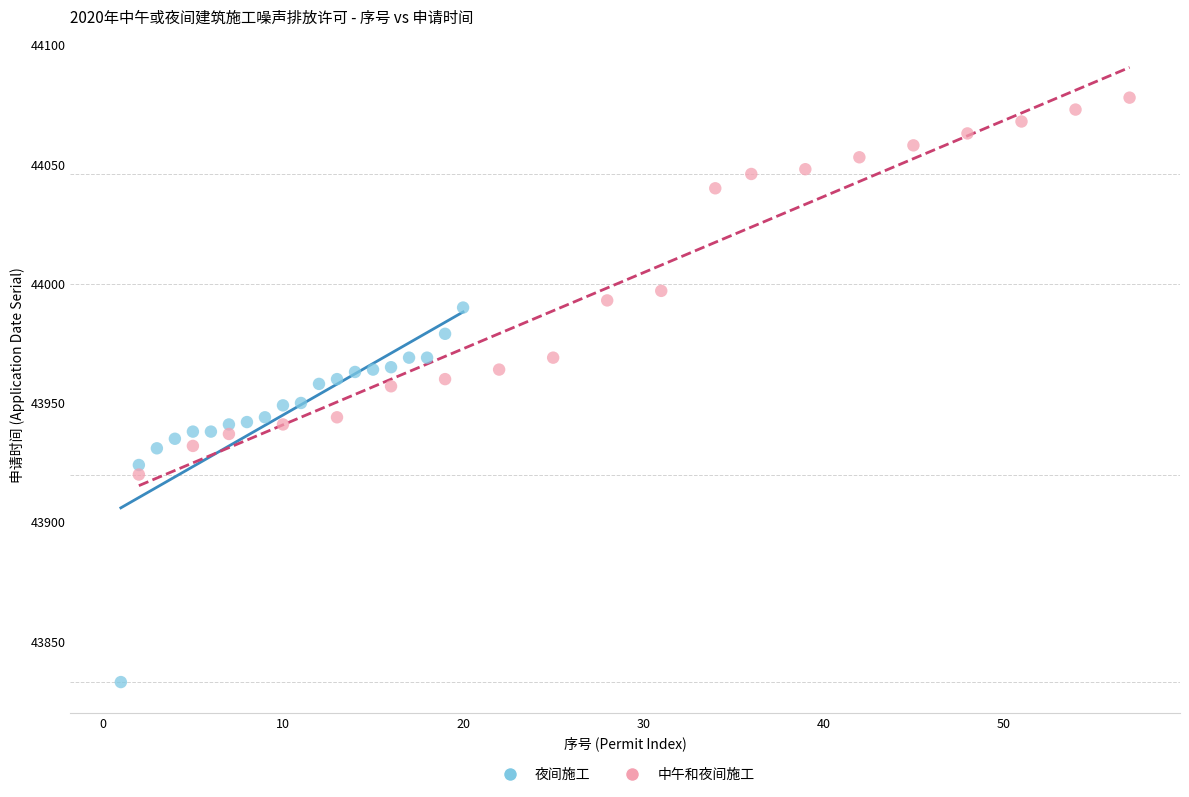

Which series contains the lowest Y value?

夜间施工